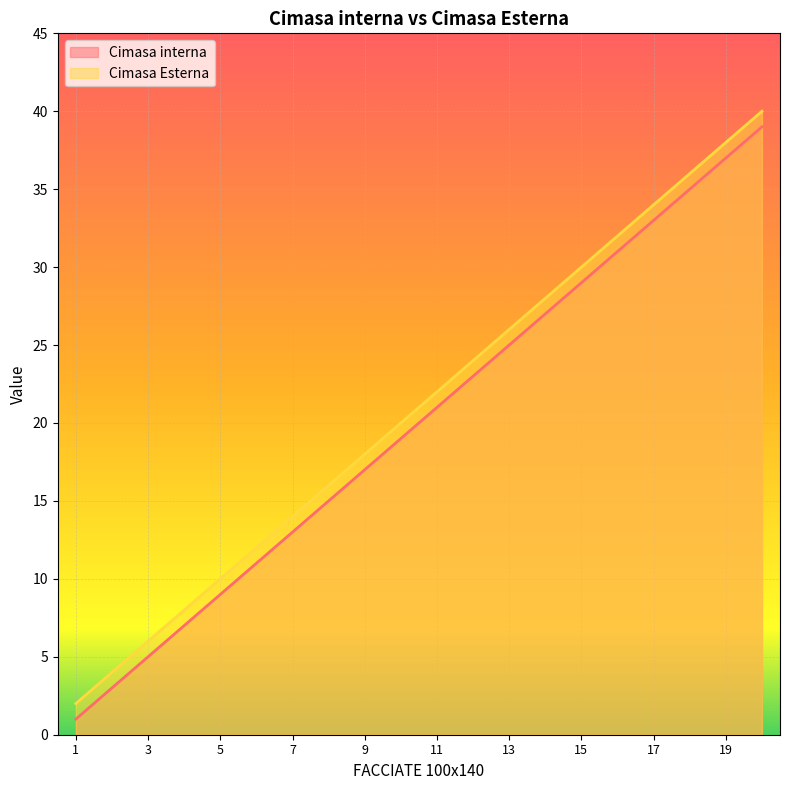

List the series in order of their peak value, highest first.

Cimasa Esterna, Cimasa interna